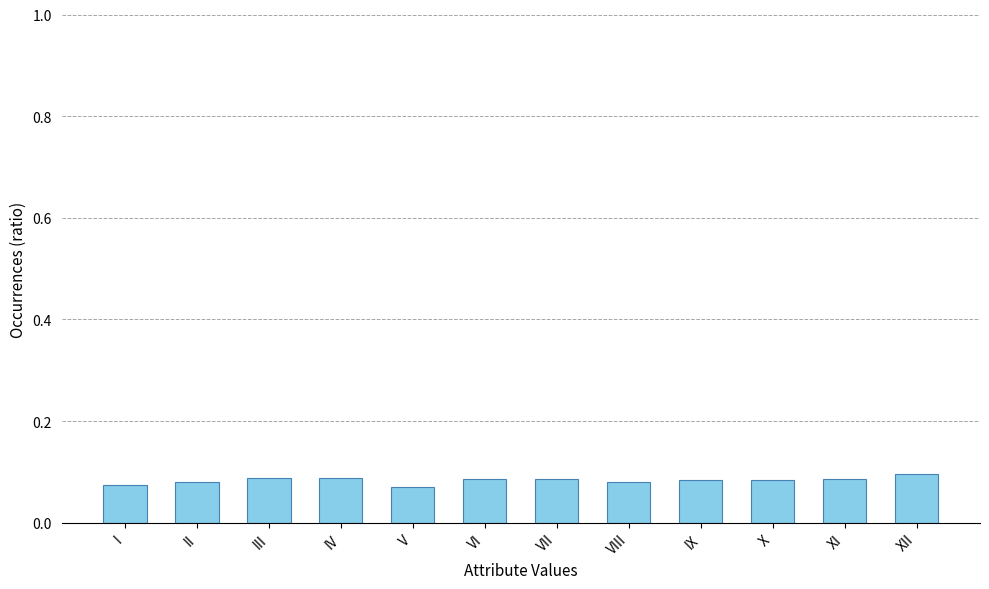

Between X and I, which is larger?

X